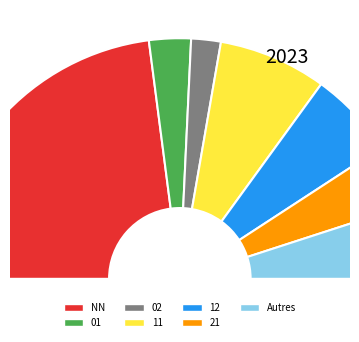

To the nearest percent, what portion does 02 represent?

5%